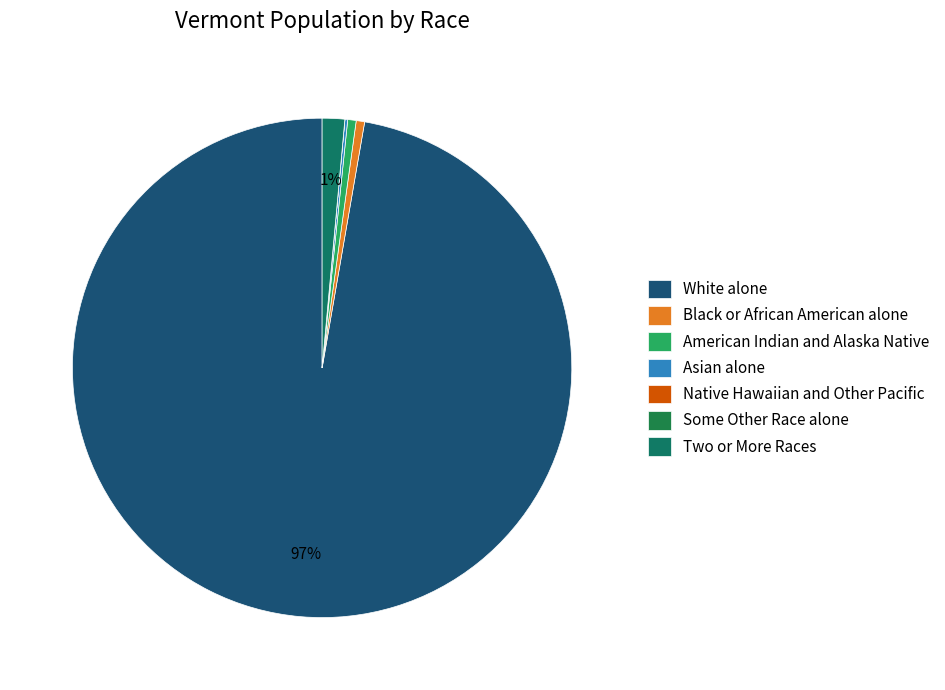

Rank the categories by value from highest to lowest.

White alone, Two or More Races, Black or African American alone, American Indian and Alaska Native, Asian alone, Native Hawaiian and Other Pacific, Some Other Race alone